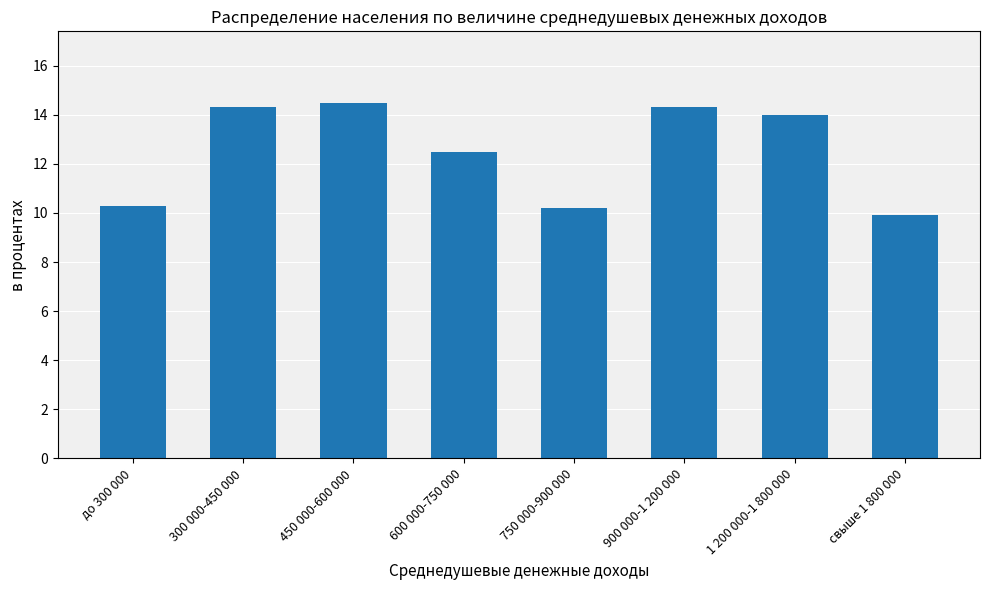

What value does the data have at 450 000-600 000?

14.5